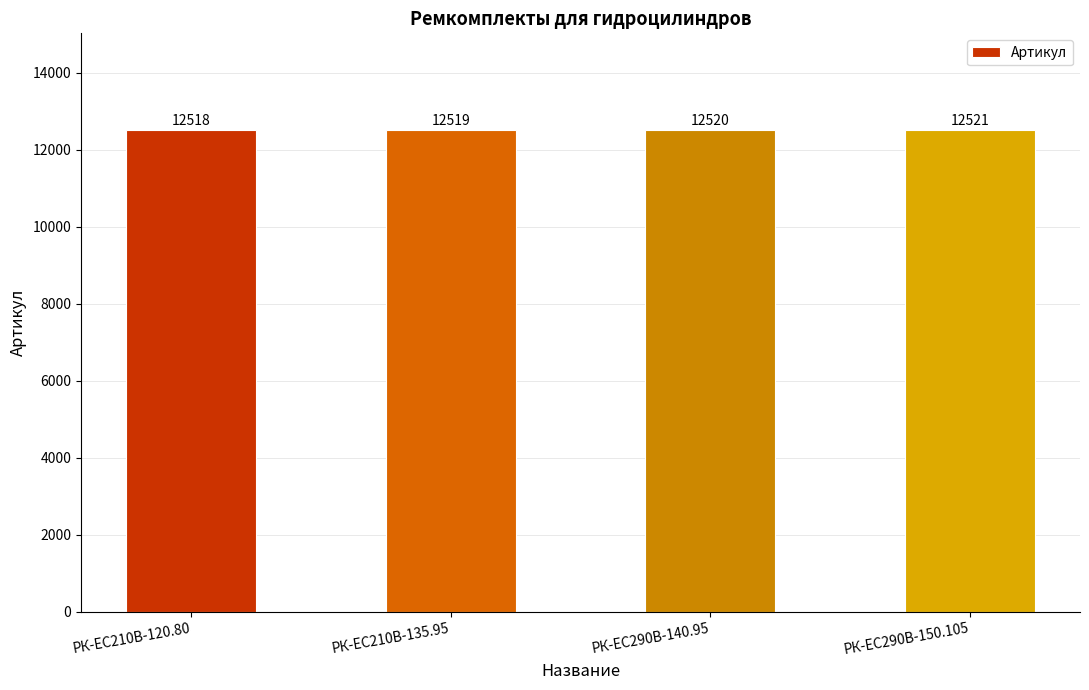

Which label corresponds to the smallest value in the chart?

РК-EC210В-120.80